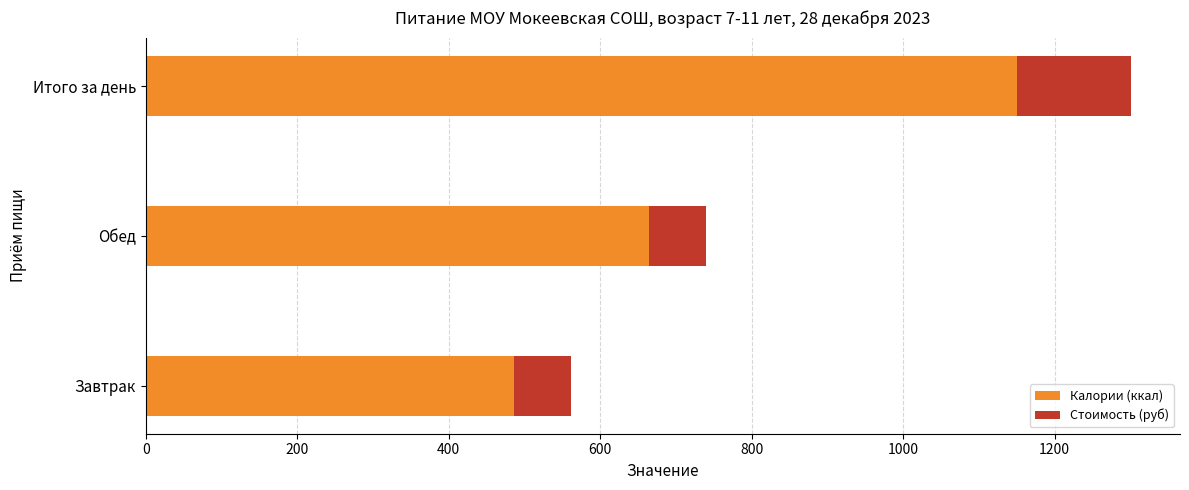

What is the difference between the maximum and minimum values in the Калории (ккал) series?

664.2